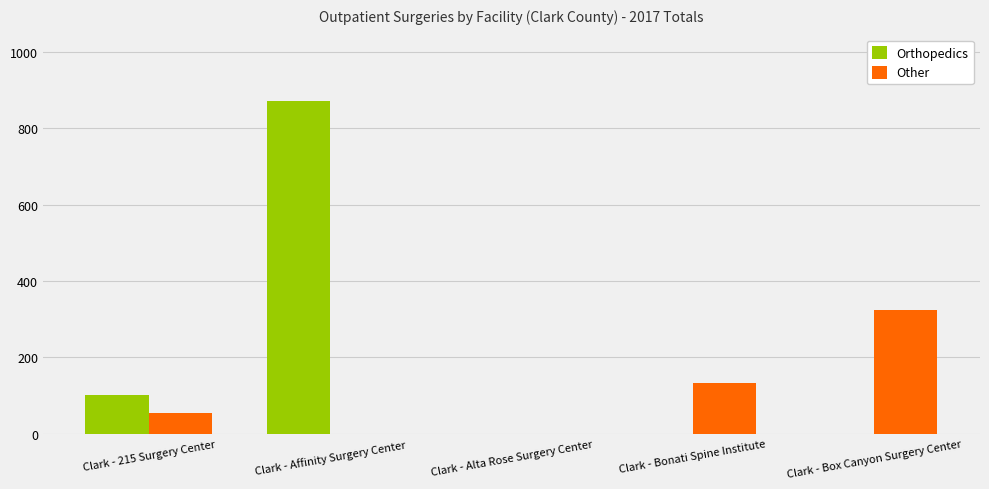

How many groups of bars are there?

5